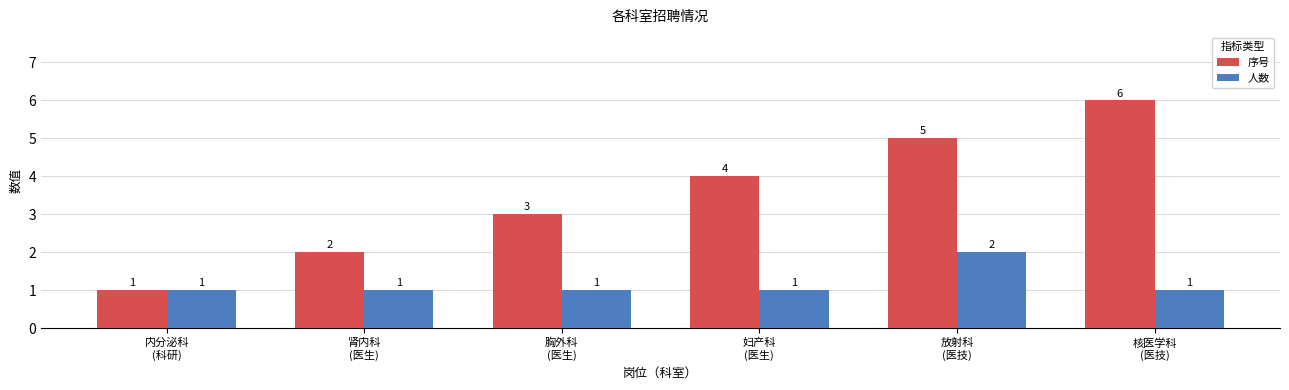

Which series has the largest total across all categories?

序号